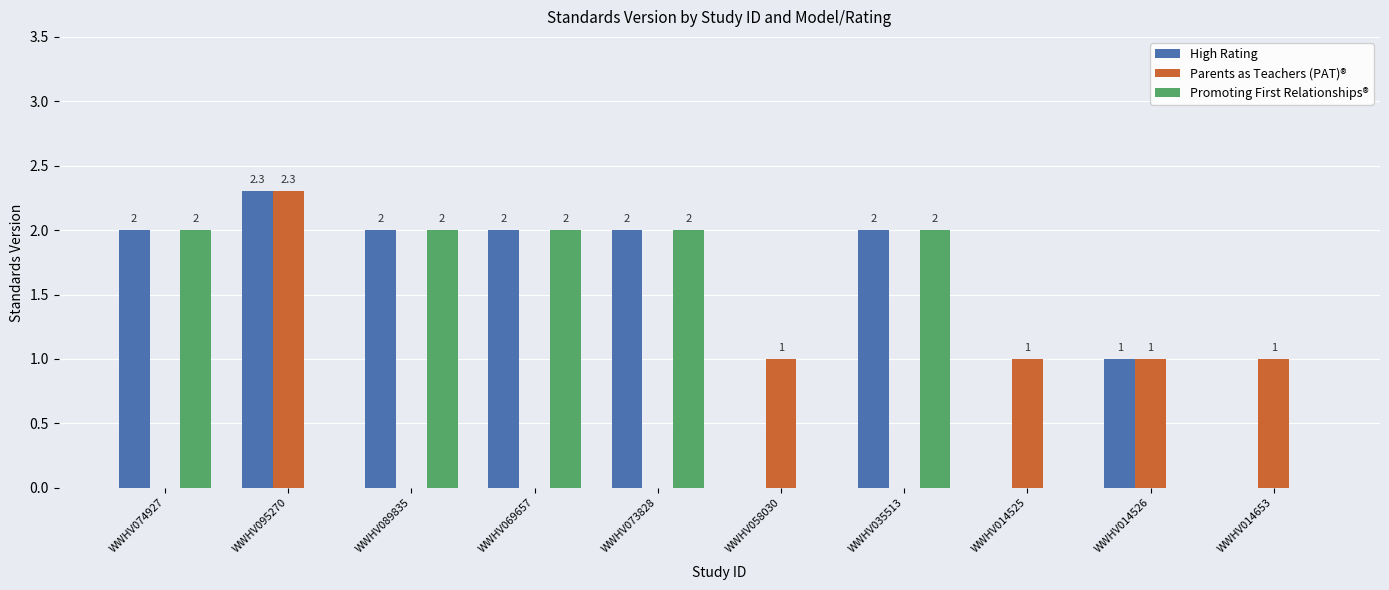

What is the total value across all series at WWHV058030?

1.0